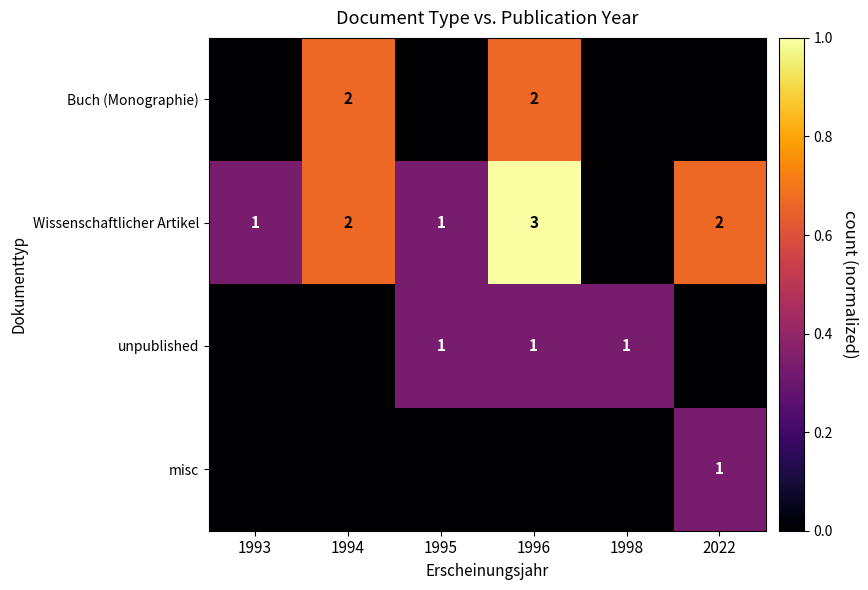

The Wissenschaftlicher Artikel series shows 3 at 1996. True or false?

True